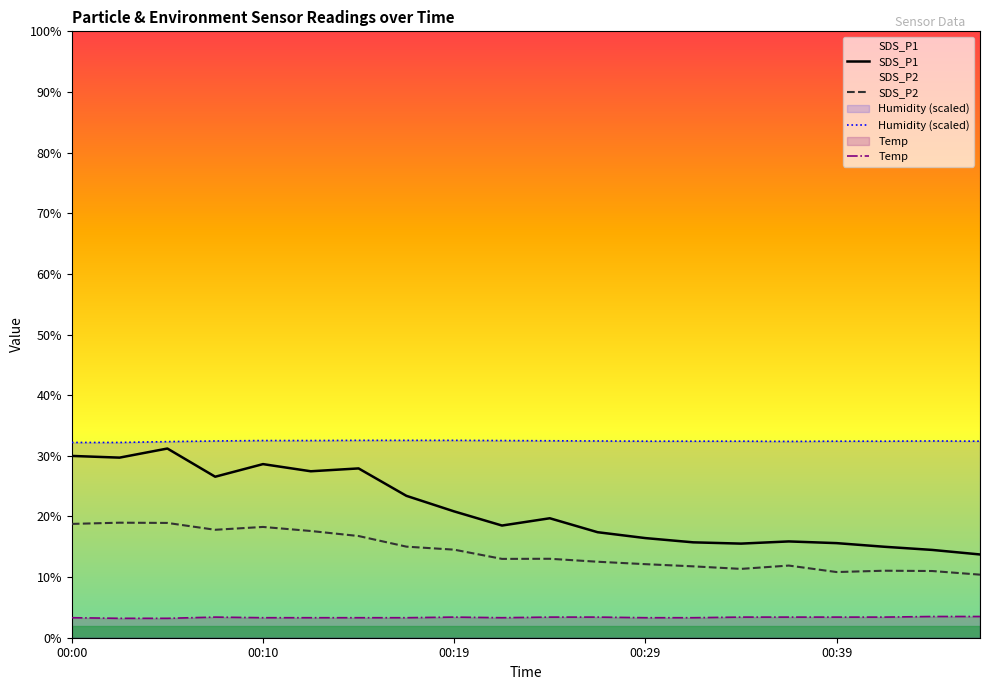

What is the spread (max minus min) of values at 00:10?

29.2